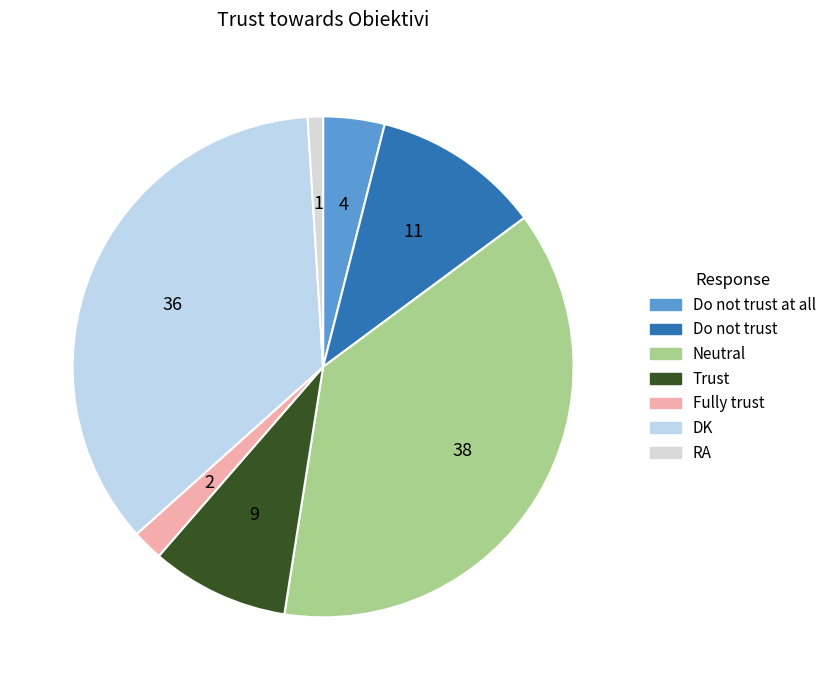

Between RA and Trust, which is larger?

Trust